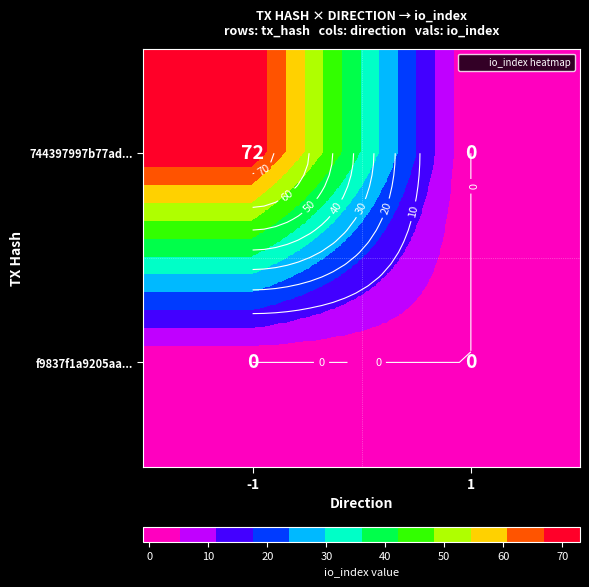

List the series in order of their overall mean, lowest first.

f9837f1a9205aa..., 744397997b77ad...